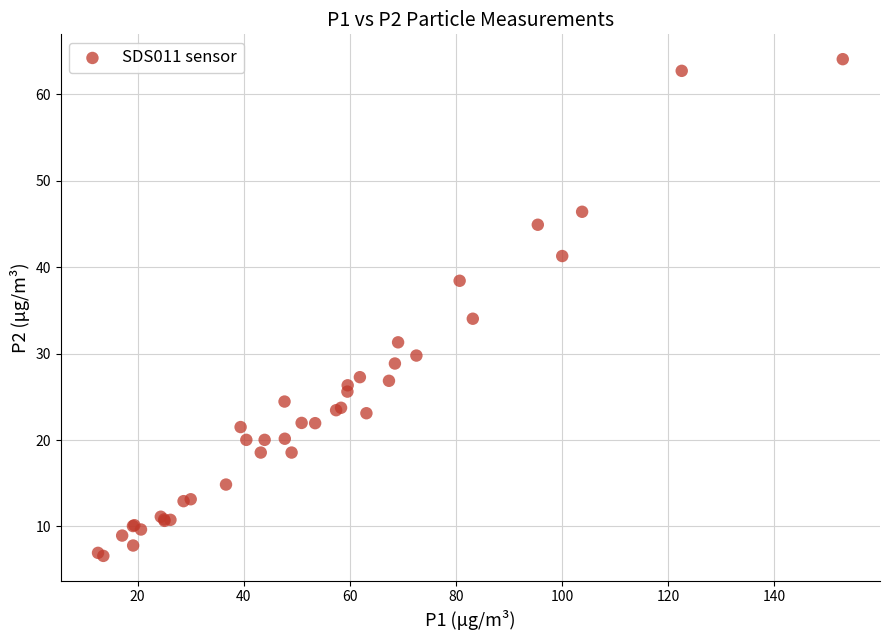

What Y value in the scatter plot is closest to 35?

34.0